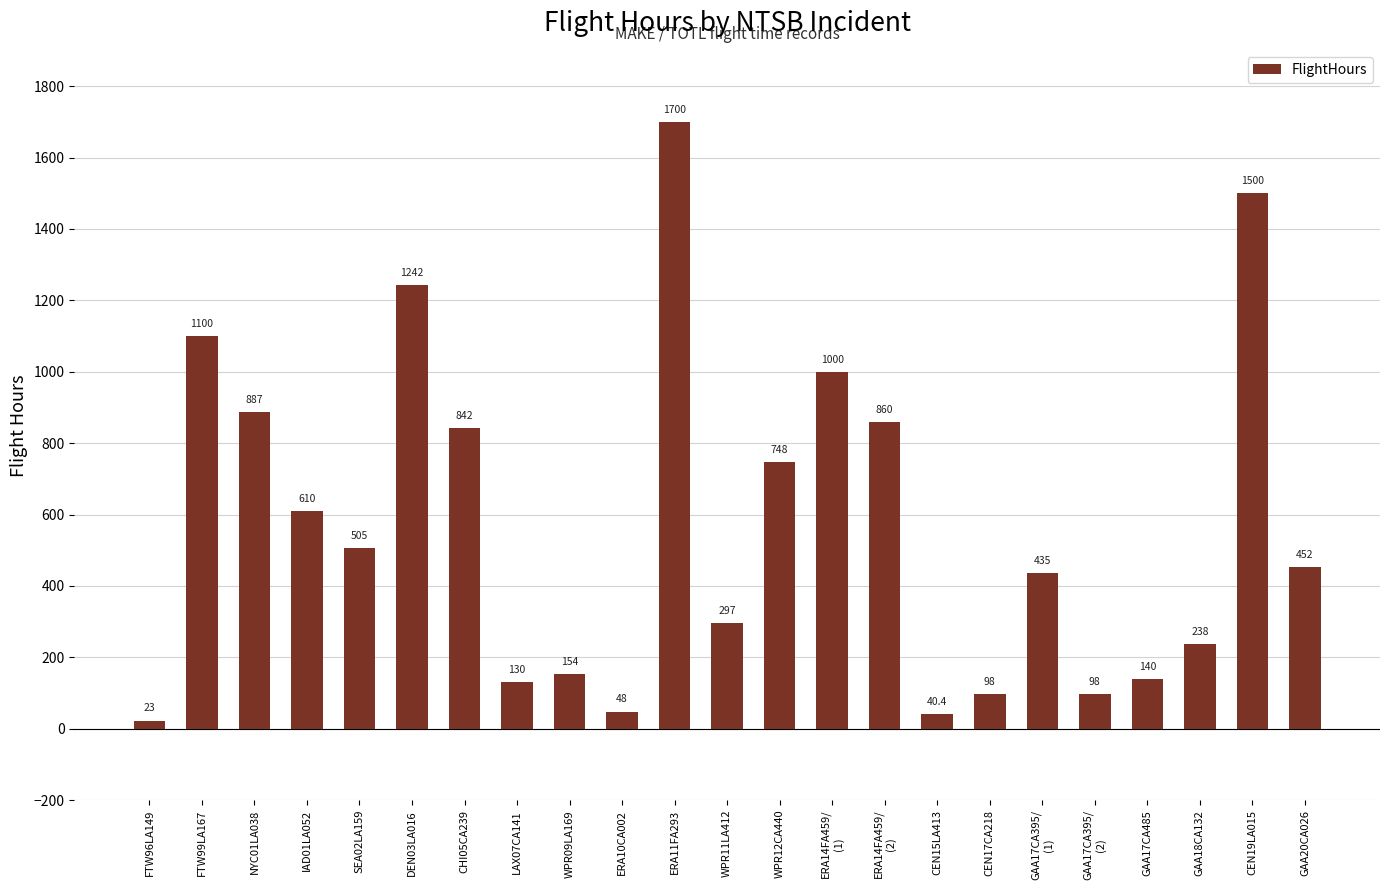

What is the average value?

571.6